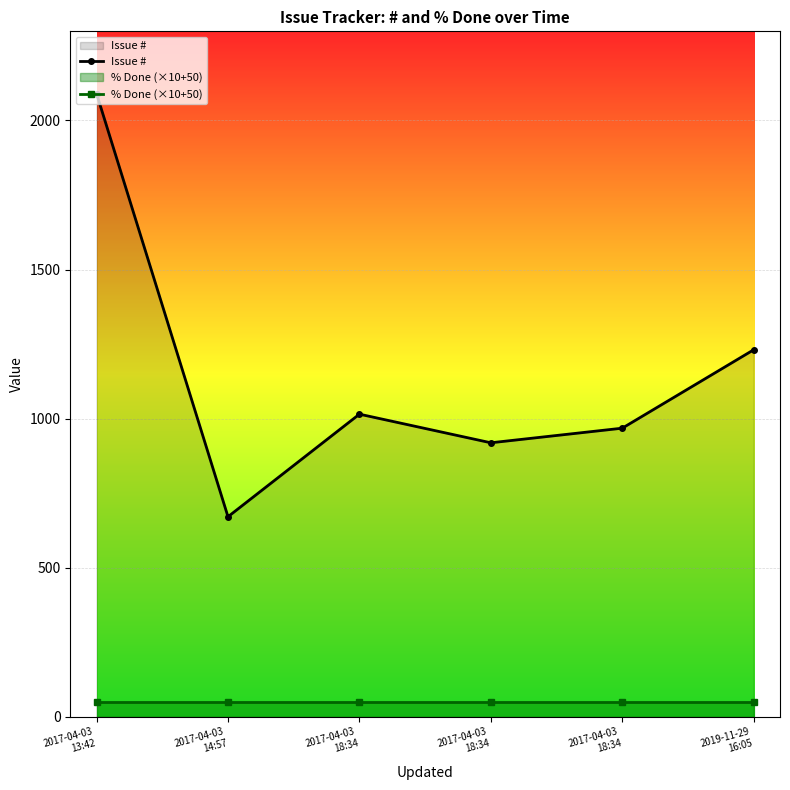

True or false: Issue # and % Done (×10+50) intersect in this chart.

False